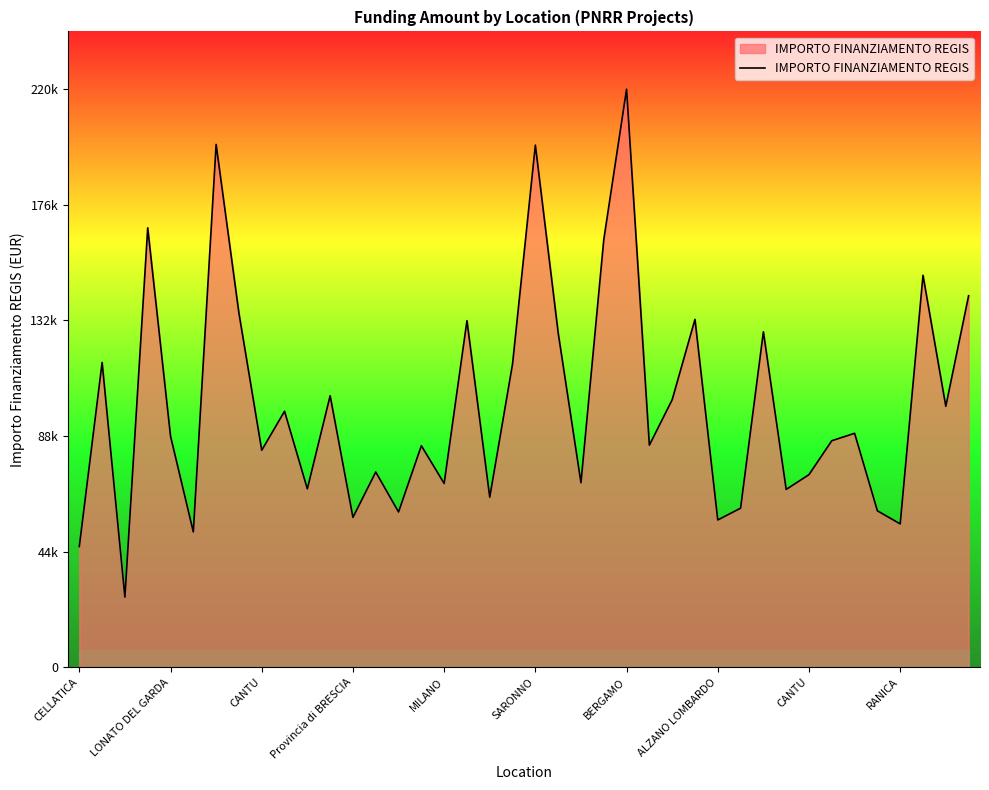

Is this an area chart (filled region under the line)?

Yes